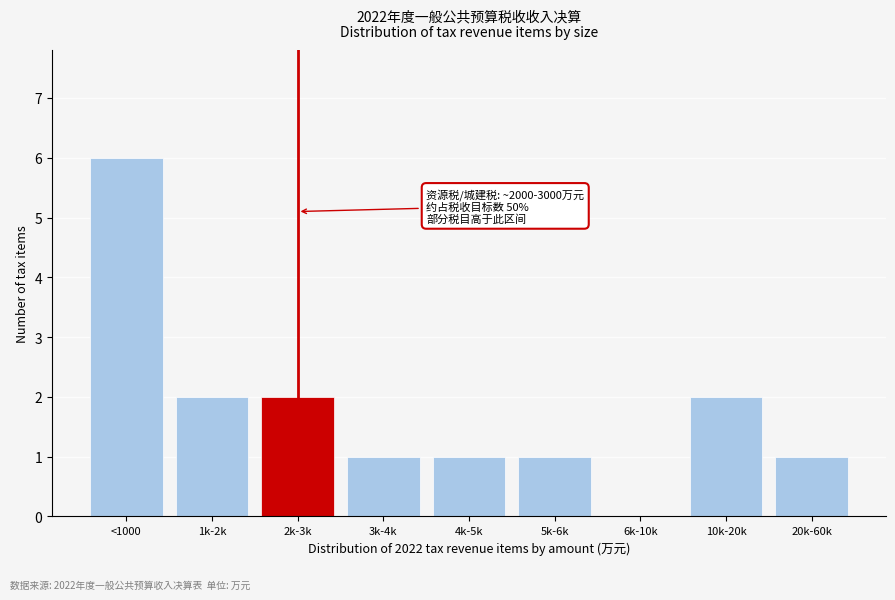

Reading left to right, extract all data points from this chart.

<1000=6	1k-2k=2	2k-3k=2	3k-4k=1	4k-5k=1	5k-6k=1	6k-10k=0	10k-20k=2	20k-60k=1